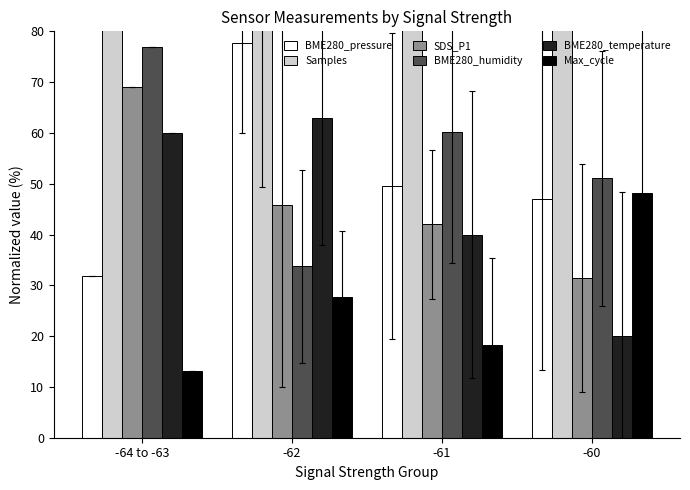

What is the difference between the highest and lowest values at -61?

76.9